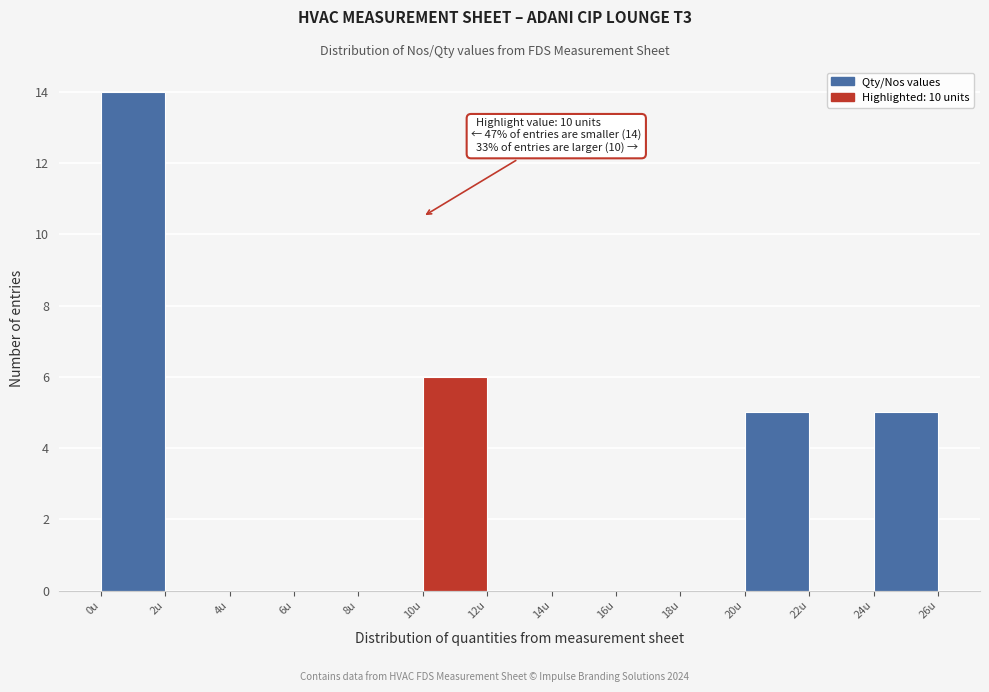

Over which range of the x-axis is the bar tallest?

0 to 2